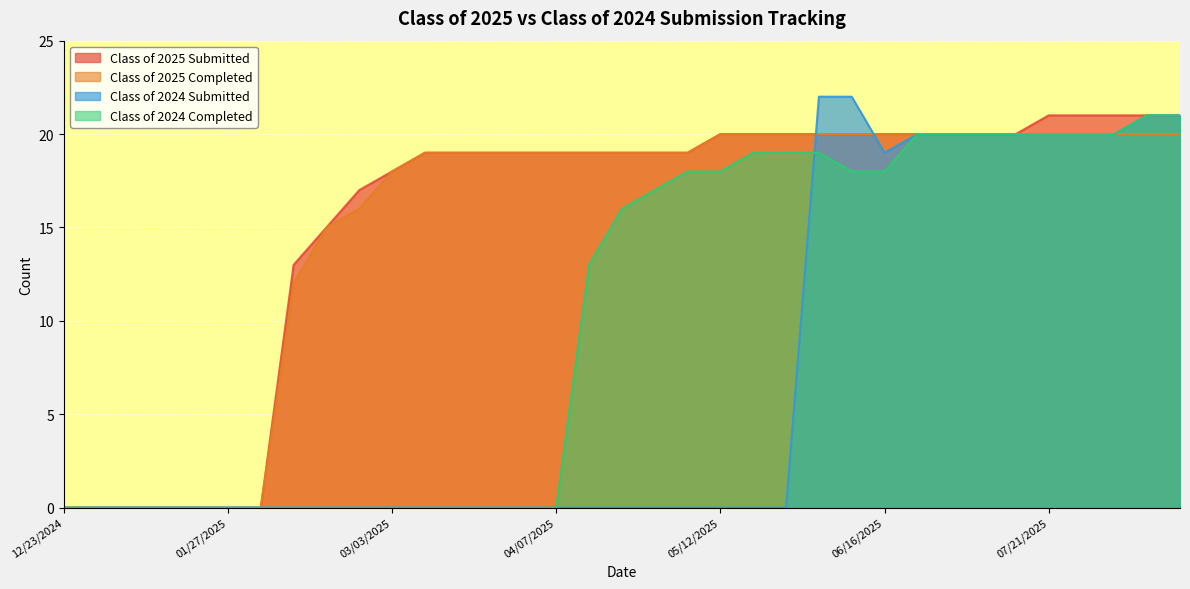

The value of Class of 2025 Completed at 07/28/2025 is 34. True or false?

False